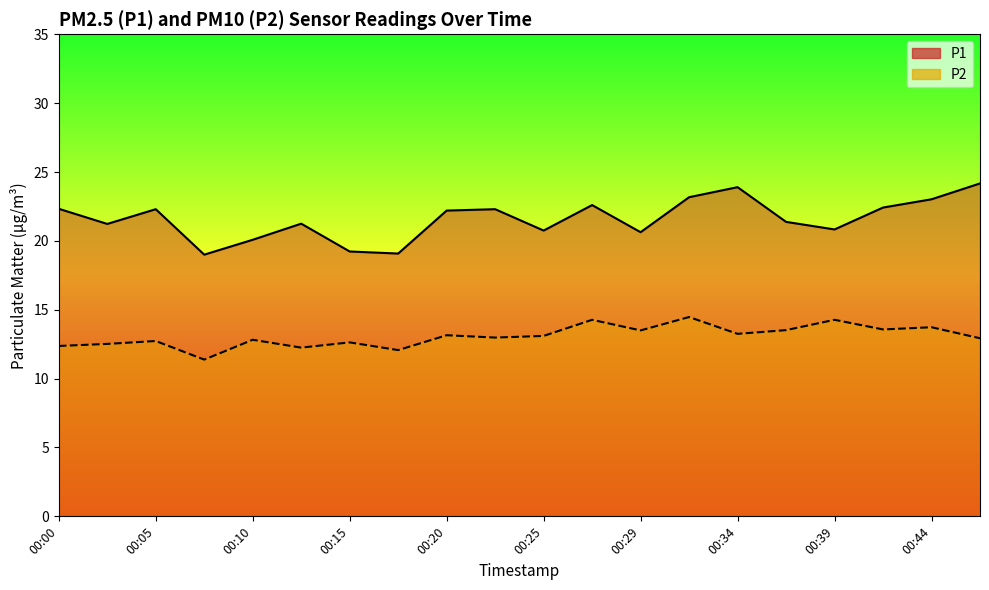

The P2 series shows 13.6 at 00:42. True or false?

True